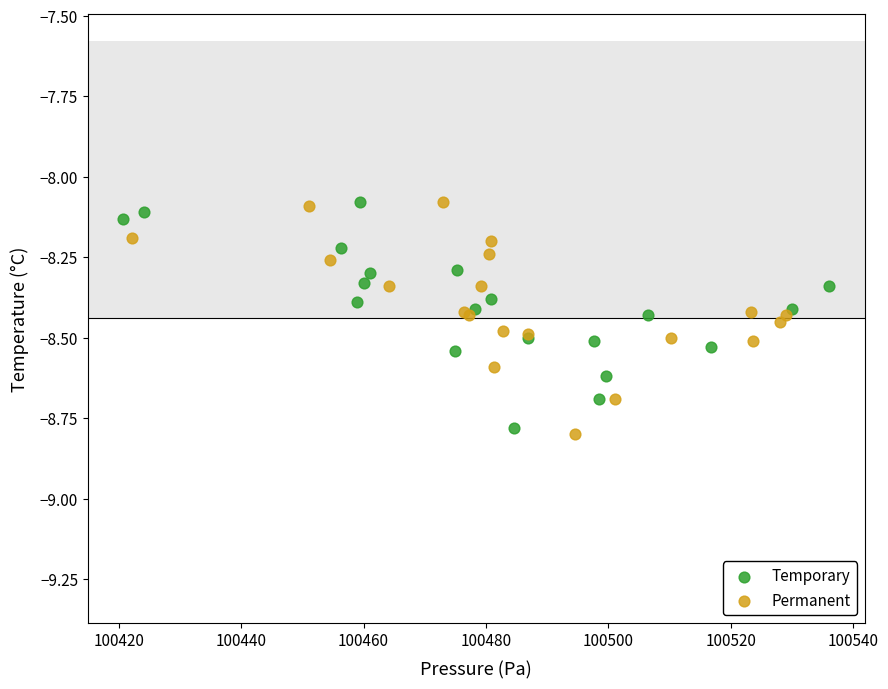

Which series has the widest spread of Y values?

Permanent